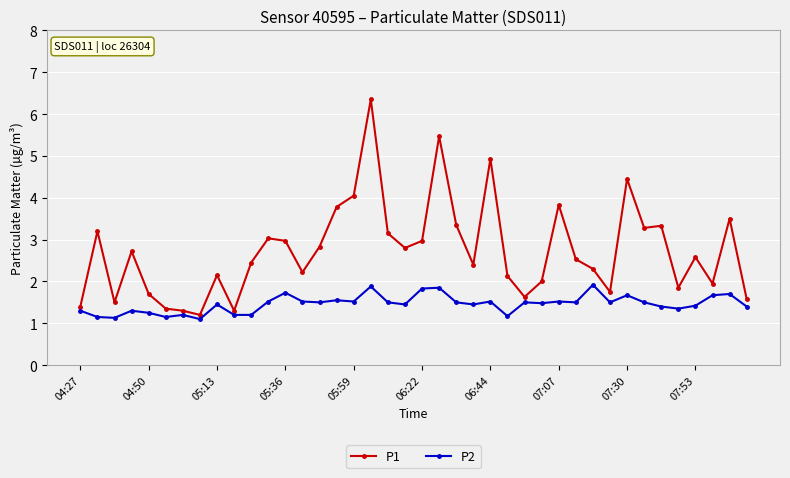

Count the number of categories in the chart.

40